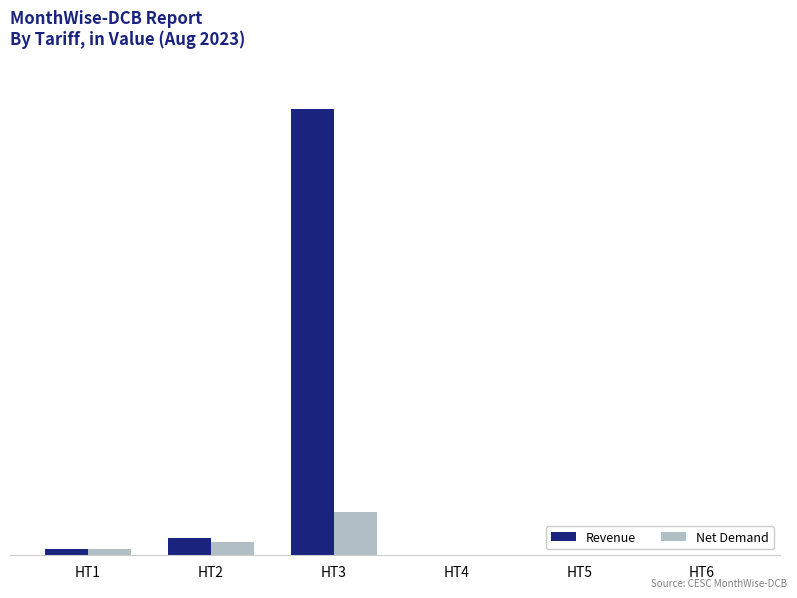

Rank the series at HT4 from lowest to highest value.

Revenue, Net Demand